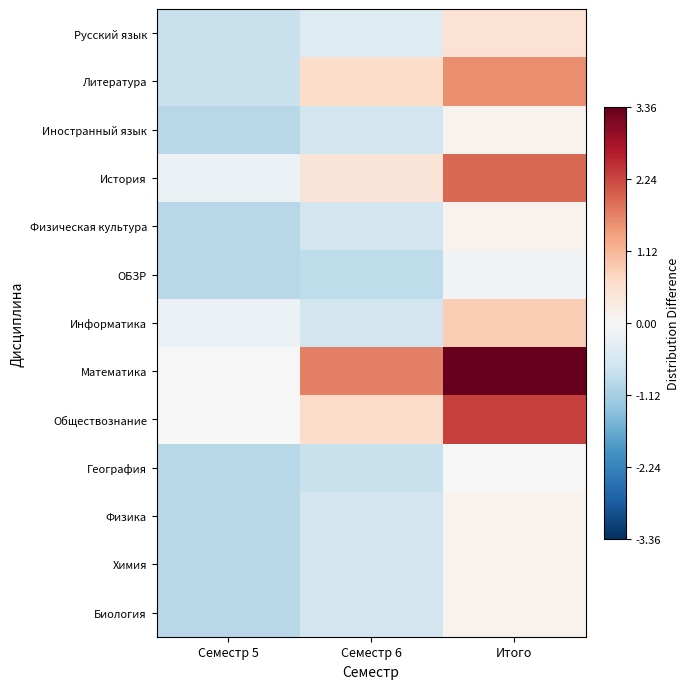

Reading left to right, what are all the values shown in this chart?

Русский язык: Семестр 5=-0.8	Семестр 6=-0.4	Итого=0.5
Литература: Семестр 5=-0.8	Семестр 6=0.6	Итого=1.6
Иностранный язык: Семестр 5=-0.9	Семестр 6=-0.6	Итого=0.1
История: Семестр 5=-0.2	Семестр 6=0.4	Итого=1.9
Физическая культура: Семестр 5=-0.9	Семестр 6=-0.6	Итого=0.1
ОБЗР: Семестр 5=-0.9	Семестр 6=-0.9	Итого=-0.1
Информатика: Семестр 5=-0.2	Семестр 6=-0.6	Итого=0.9
Математика: Семестр 5=-0.0	Семестр 6=1.7	Итого=3.4
Обществознание: Семестр 5=-0.0	Семестр 6=0.6	Итого=2.3
География: Семестр 5=-0.9	Семестр 6=-0.8	Итого=-0.0
Физика: Семестр 5=-0.9	Семестр 6=-0.6	Итого=0.1
Химия: Семестр 5=-0.9	Семестр 6=-0.6	Итого=0.1
Биология: Семестр 5=-0.9	Семестр 6=-0.6	Итого=0.1